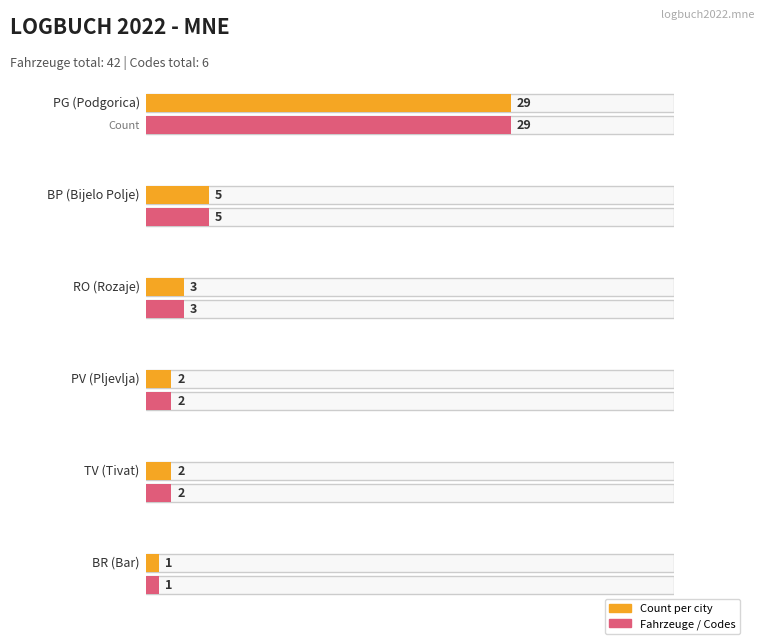

Reading right to left, transcribe all the data shown in this chart.

BR=1	TV=2	PV=2	RO=3	BP=5	PG=29	Codes=6	Fahrzeuge=42